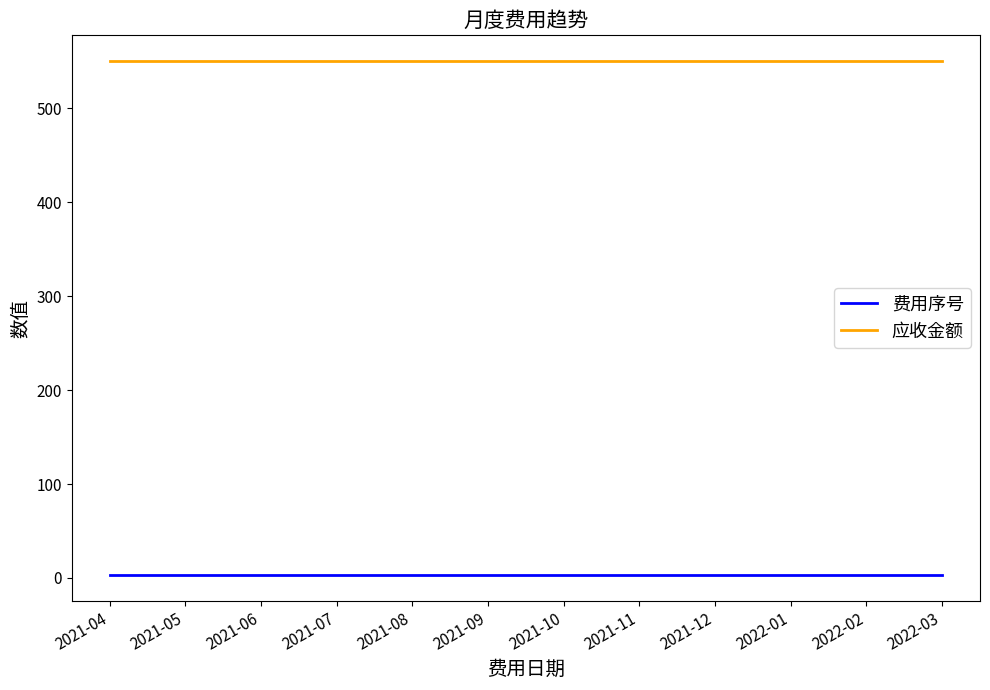

Reading left to right, list all the values displayed in this chart.

费用序号: 3.0	3.0	3.0	3.0	3.0	3.0	3.0	3.0	3.0	3.0	3.0	3.0
应收金额: 550.4	550.4	550.4	550.4	550.4	550.4	550.4	550.4	550.4	550.4	550.4	550.4